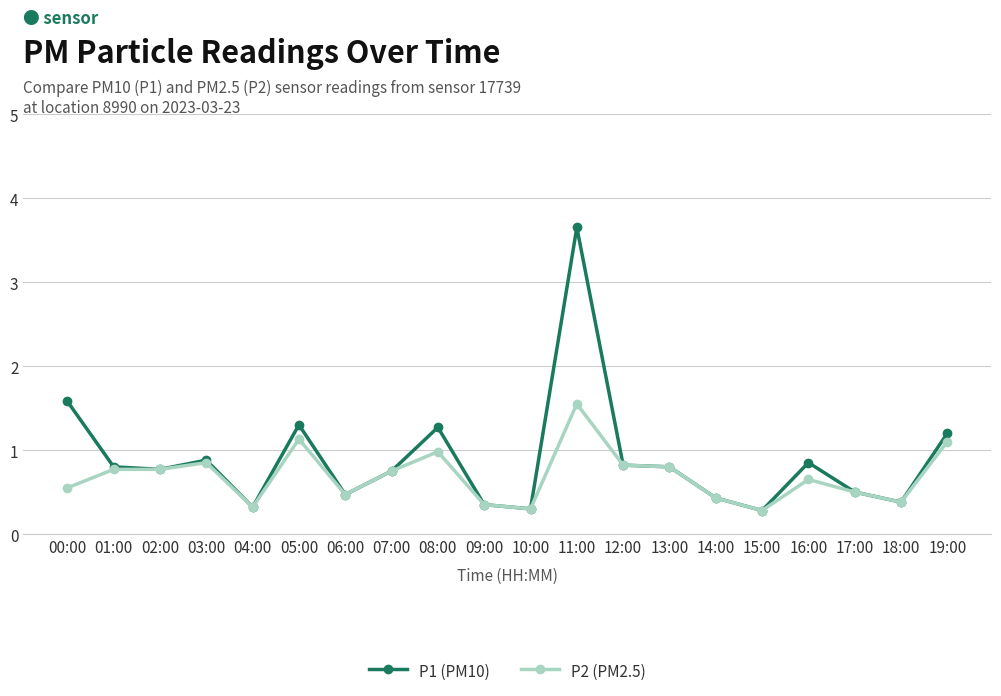

True or false: P1 (PM10) has more than 0 interior local peaks.

True